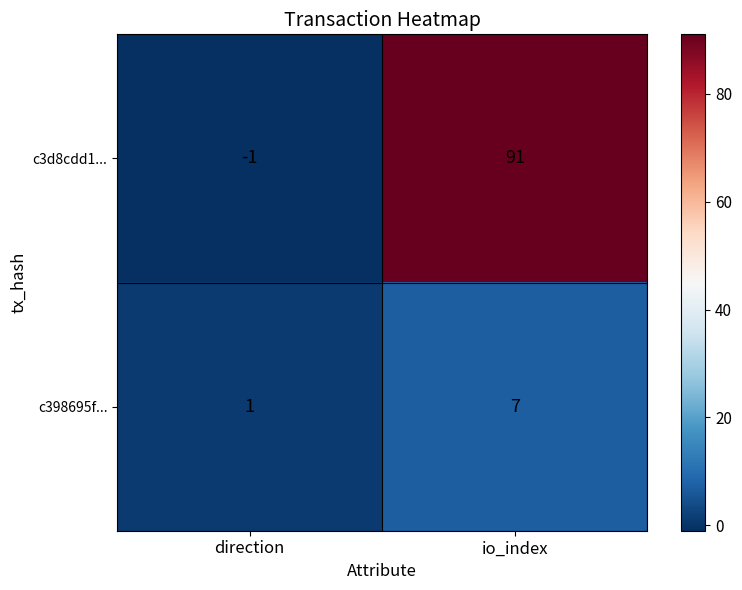

Is the value of c398695f... at io_index greater than the value of c3d8cdd1... at direction?

Yes